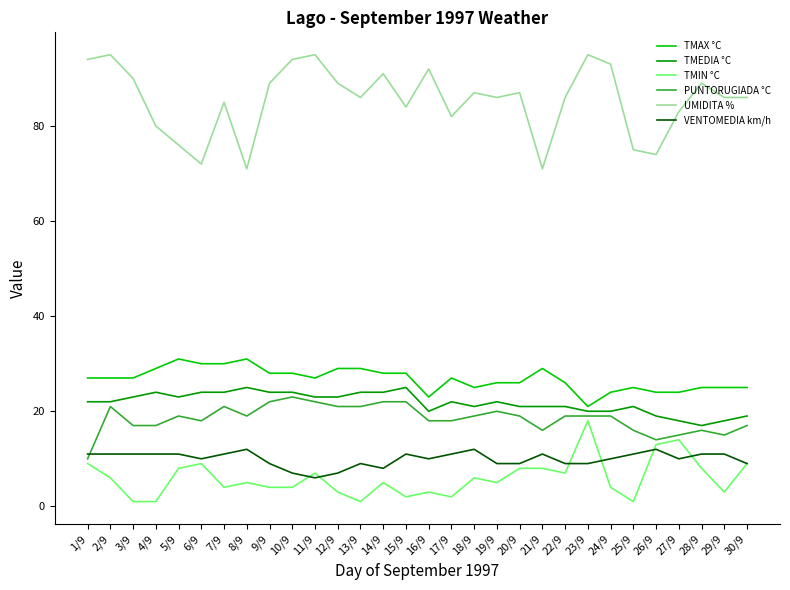

At how many categories does at least one series exceed 9?

30